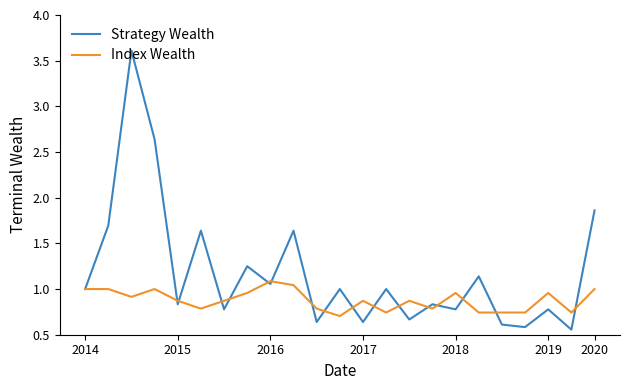

Which series has the largest total across all categories?

Strategy Wealth